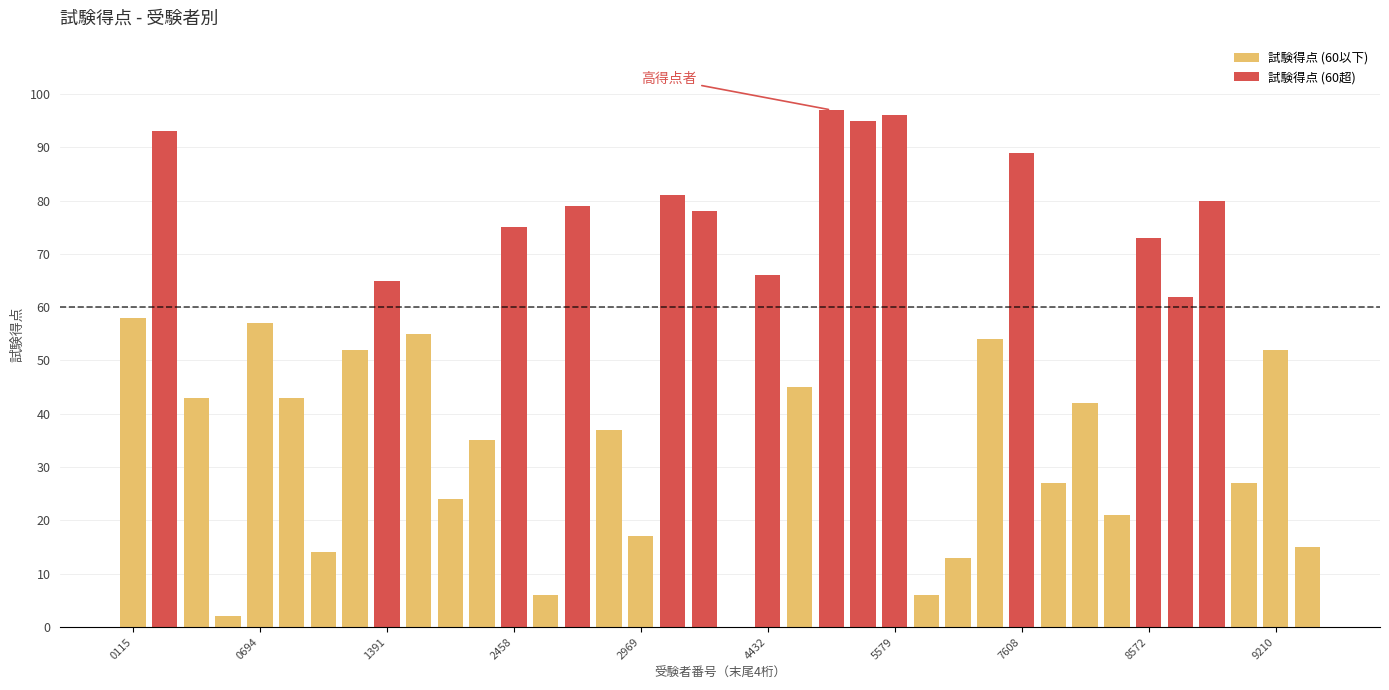

Does the chart contain stacked bars?

No